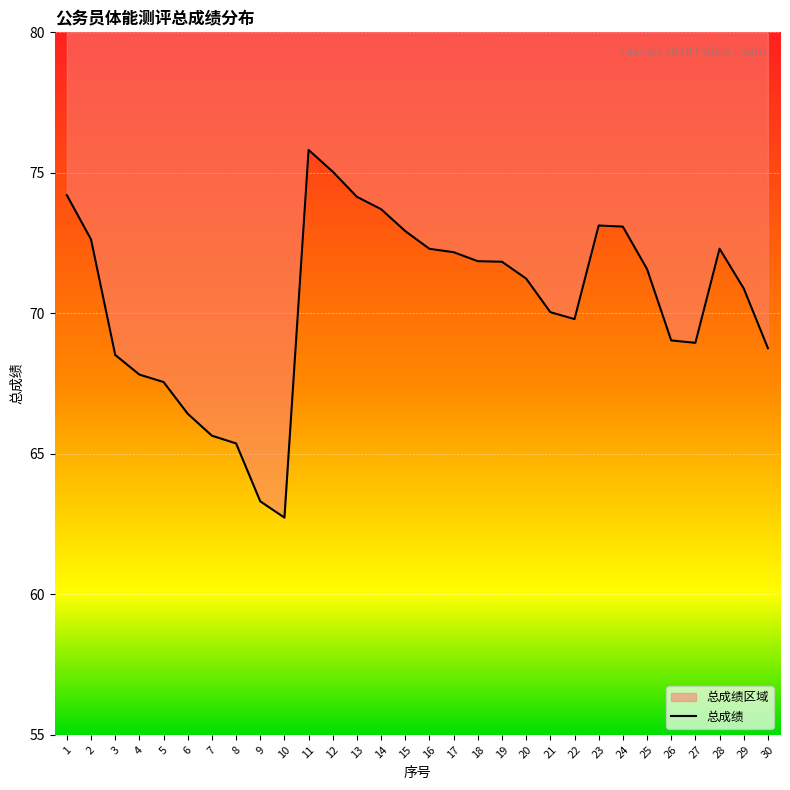

The value at 1 is 74.2. True or false?

True